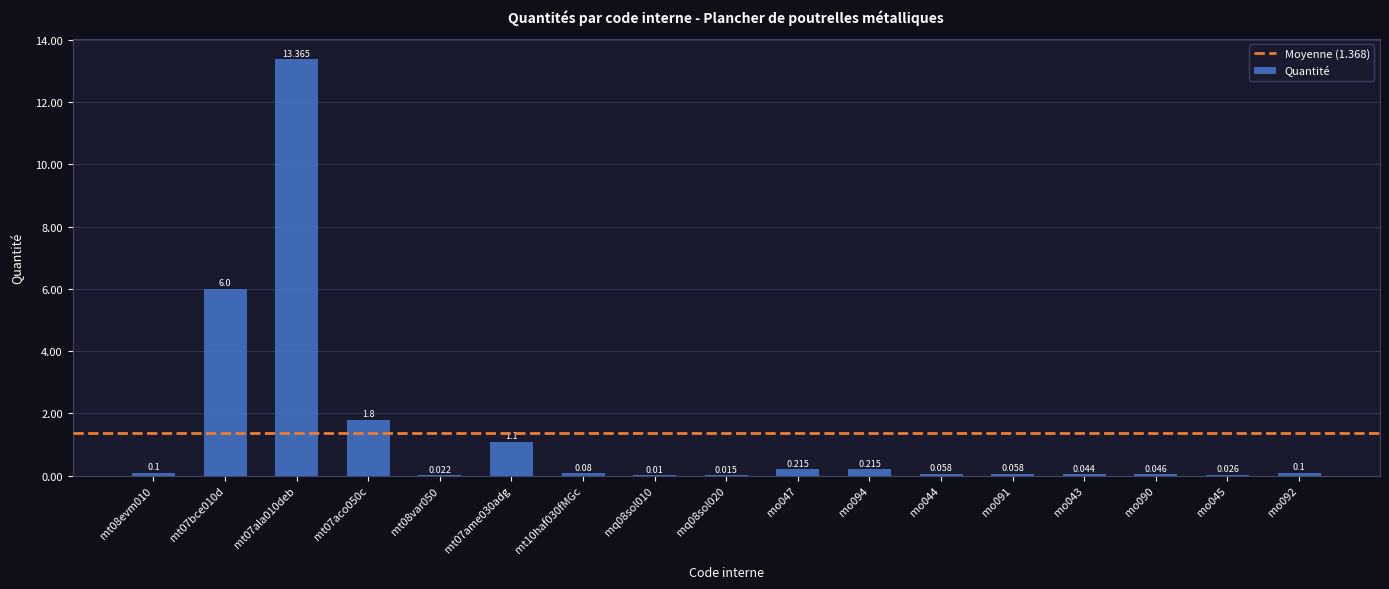

Does the chart contain stacked bars?

No